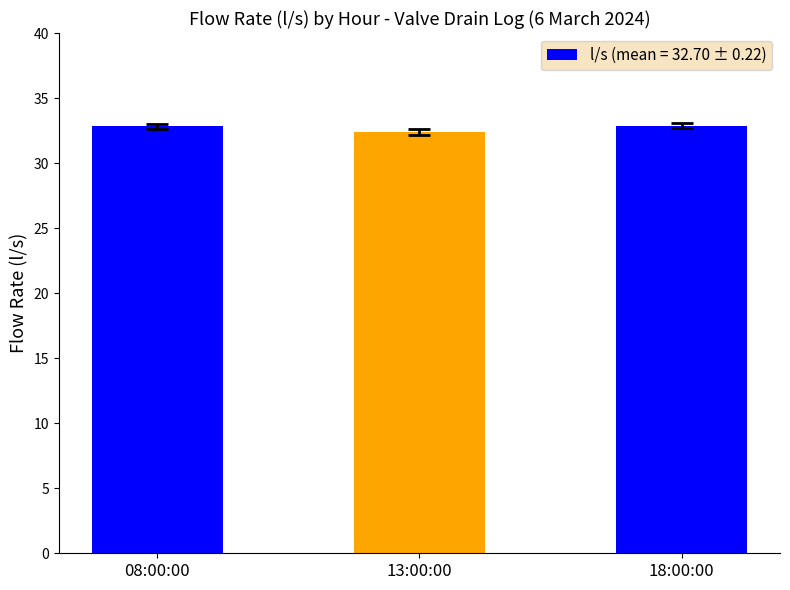

What is the greatest value displayed?

32.9